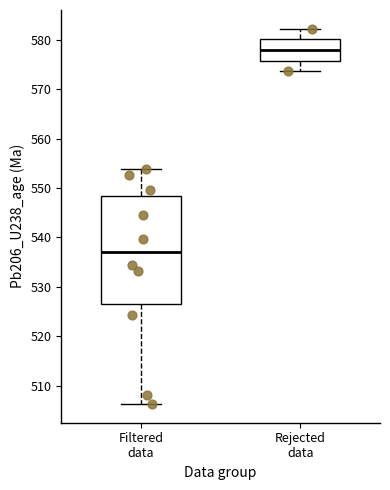

Reading left to right, read every box against the y-axis: the position of its median line, the range the box covers, and the ends of its whiskers. The values are not printed on the chart, so give them approximately, as read against the axis.

Filtered data: median 537, box 527 to 548, whiskers 506 to 554
Rejected data: median 578, box 576 to 580, whiskers 574 to 582